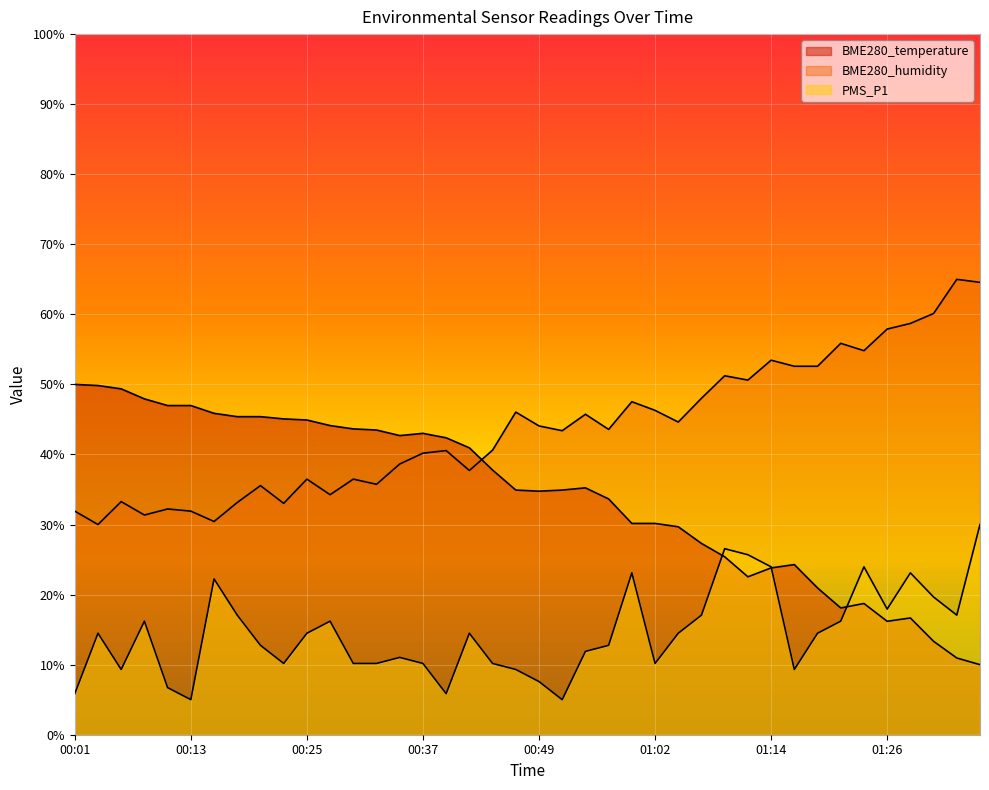

Which category has the highest value in the BME280_temperature series?

00:01